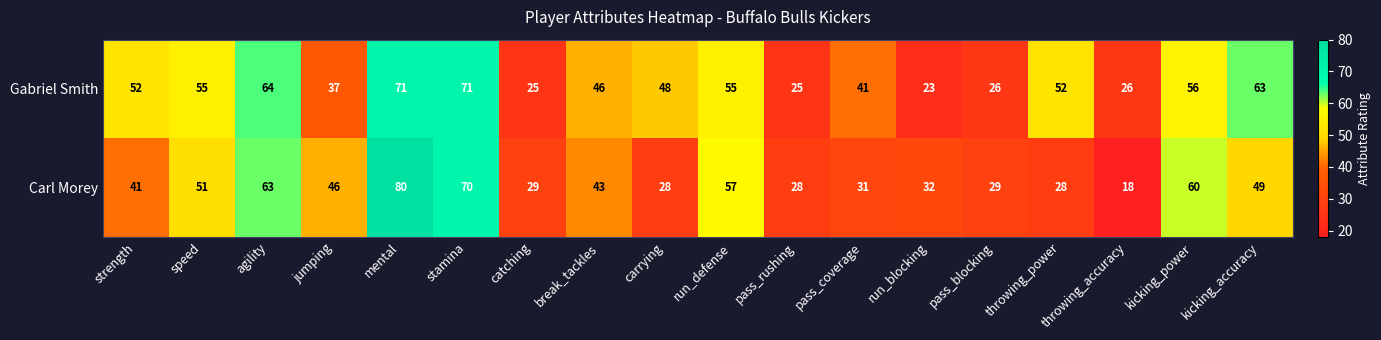

The value of Carl Morey at stamina is 70. True or false?

True